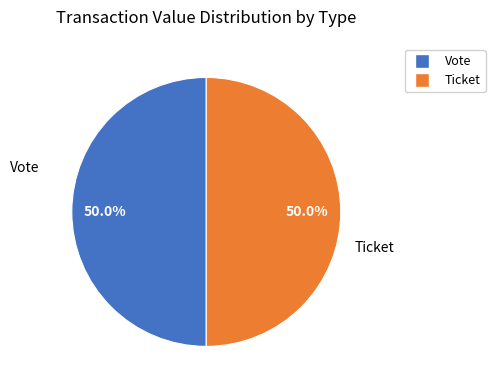

What percentage do Vote and Ticket together represent?

100.0%